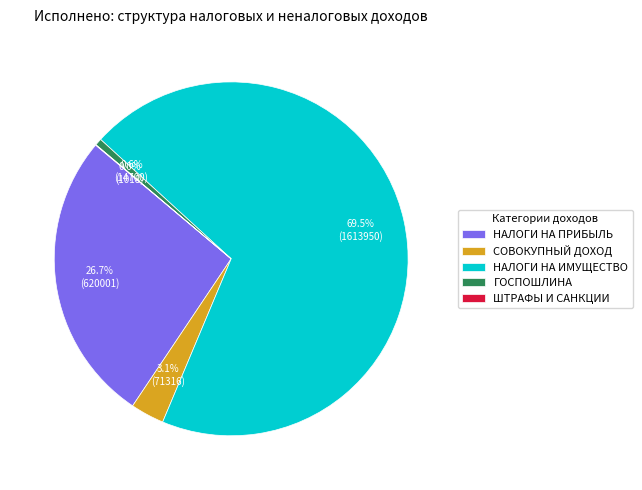

Which slice represents more than half of the pie?

НАЛОГИ НА ИМУЩЕСТВО